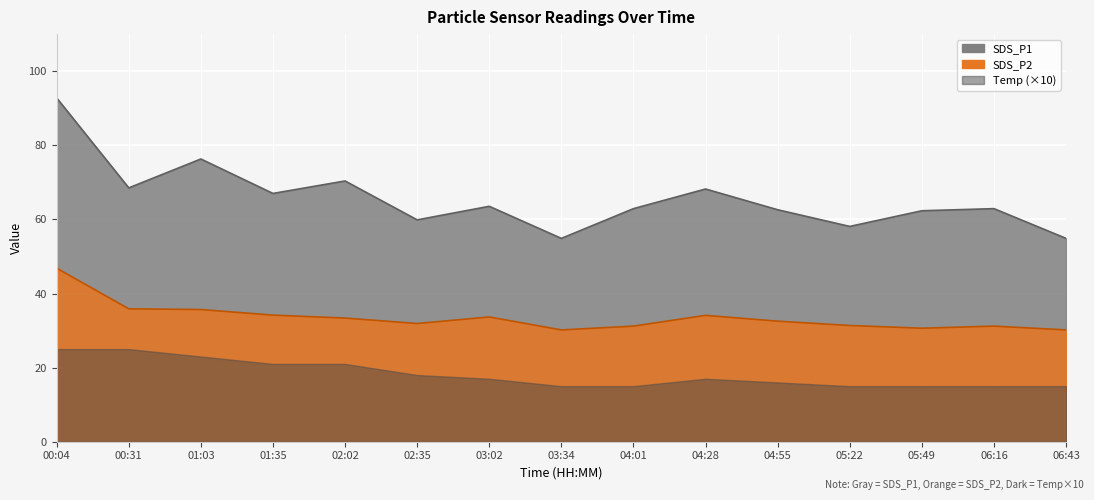

At which category is the sum across all series the highest?

00:04